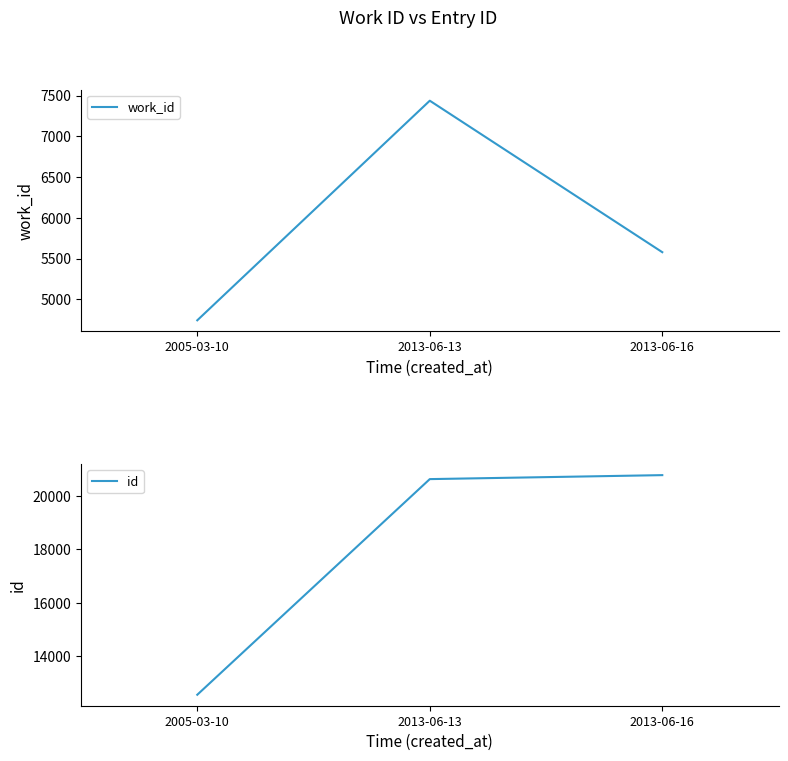

What is the difference between the work_id values at 2013-06-16 and 2005-03-10?

836